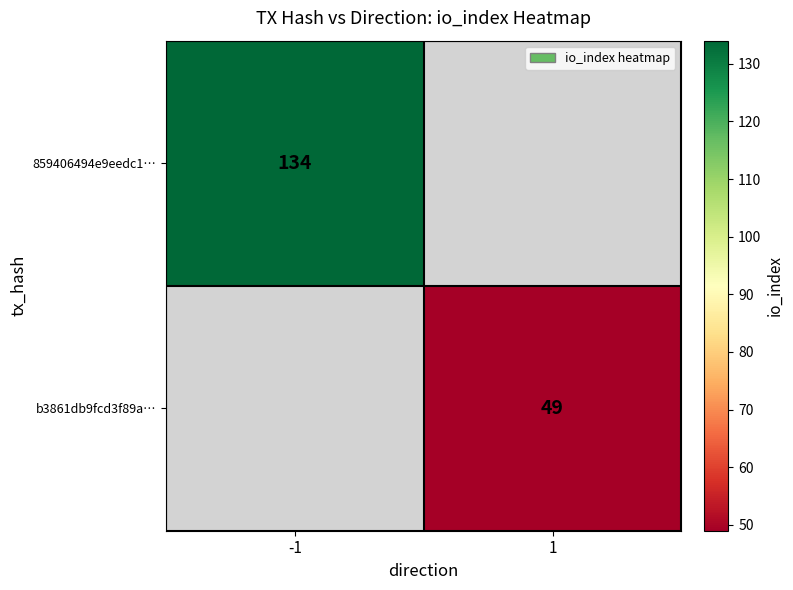

The value of b3861db9fcd3f89a… at 1 is 65. True or false?

False